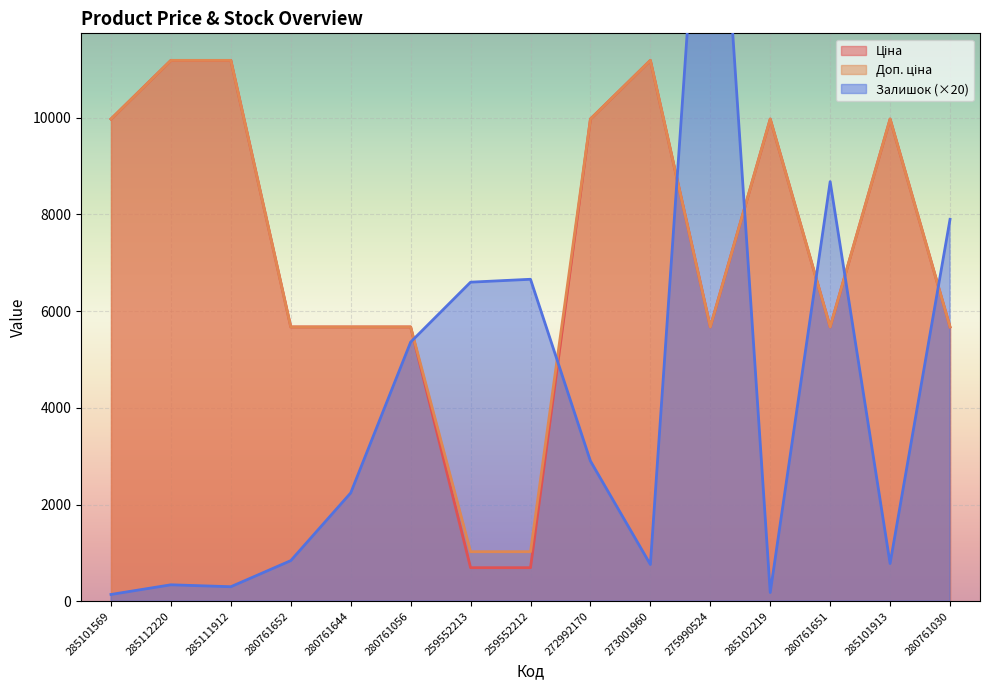

Which series has the widest spread of values?

Залишок